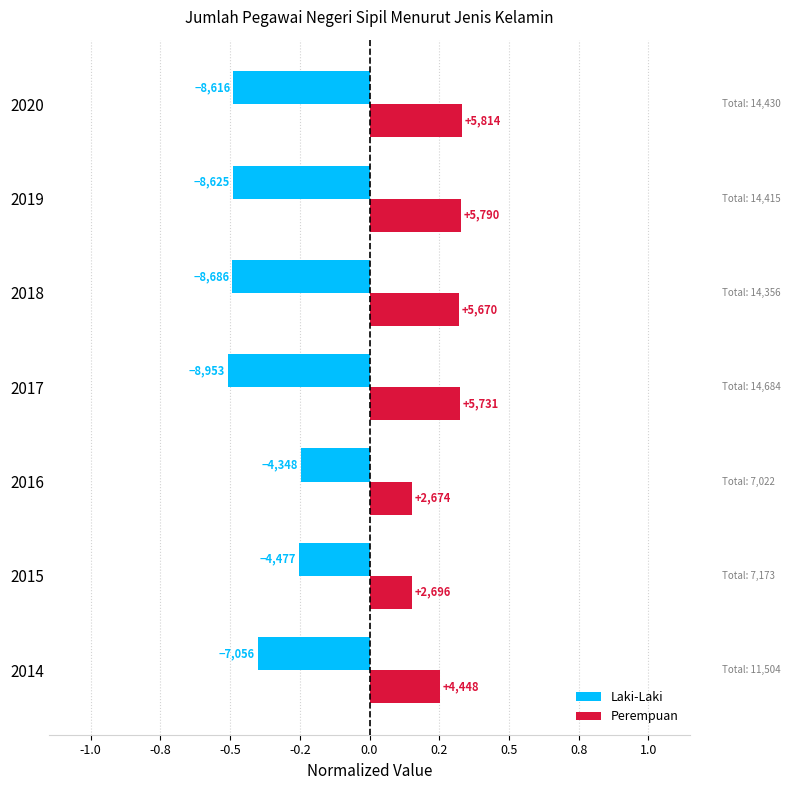

What are all the series names shown in the legend?

Laki-Laki, Perempuan